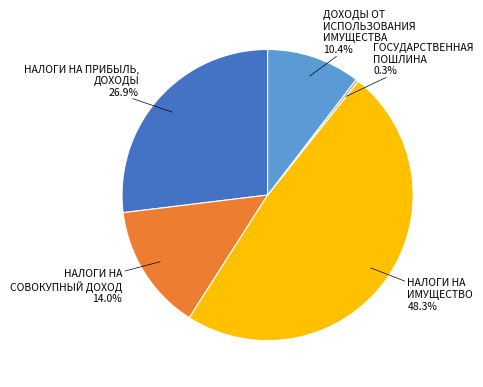

Is there a majority slice in this chart?

No